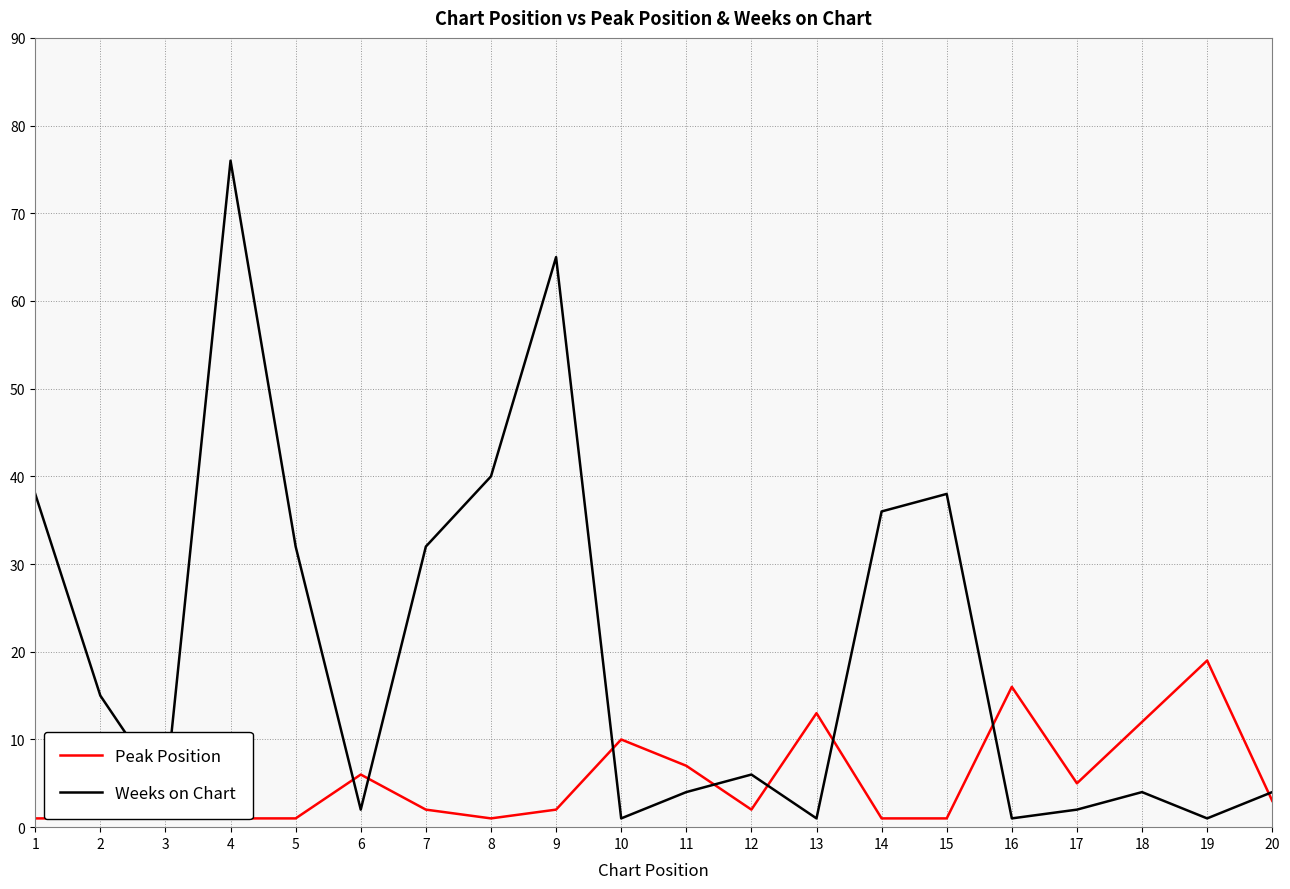

The Weeks on Chart series shows 36 at 14. True or false?

True